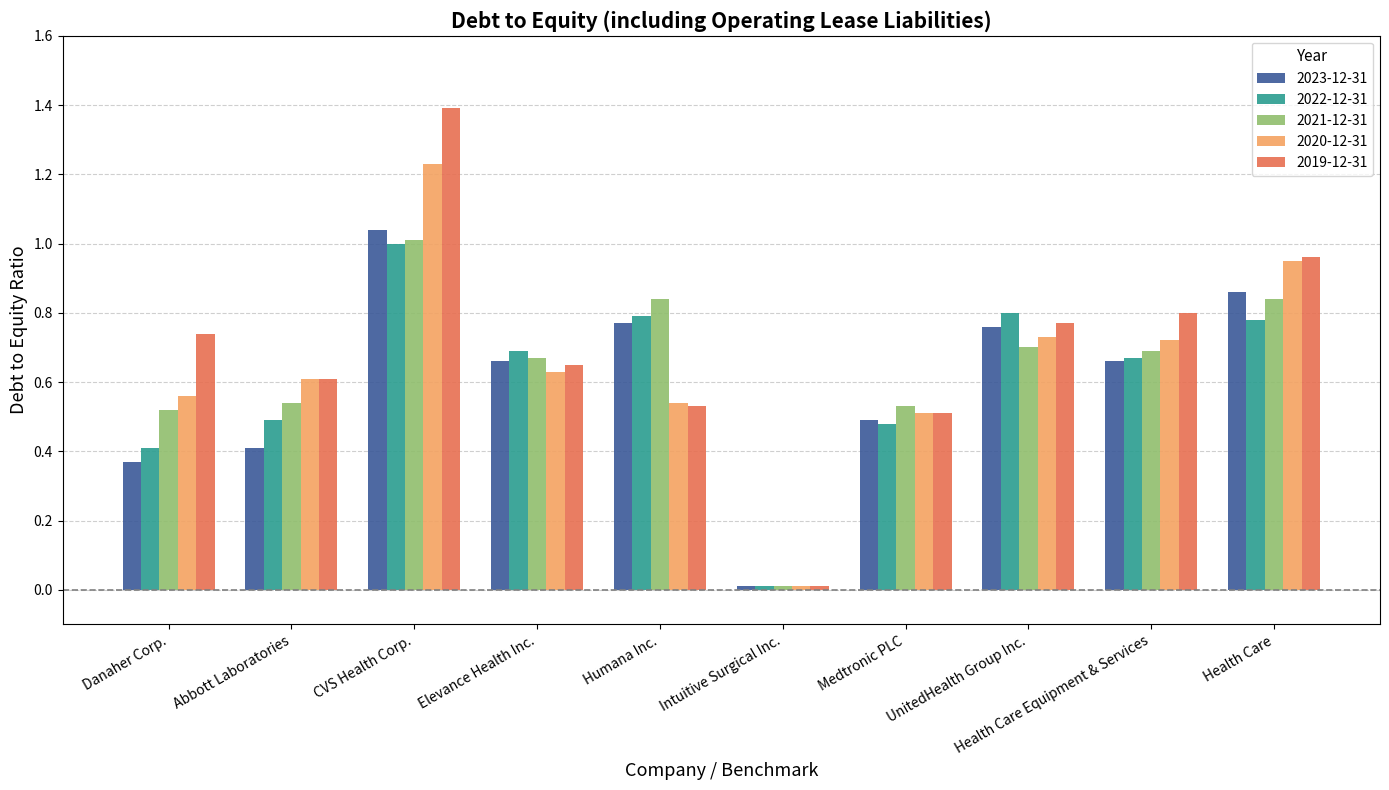

Is the value of 2021-12-31 at Health Care greater than the value of 2019-12-31 at Abbott Laboratories?

Yes